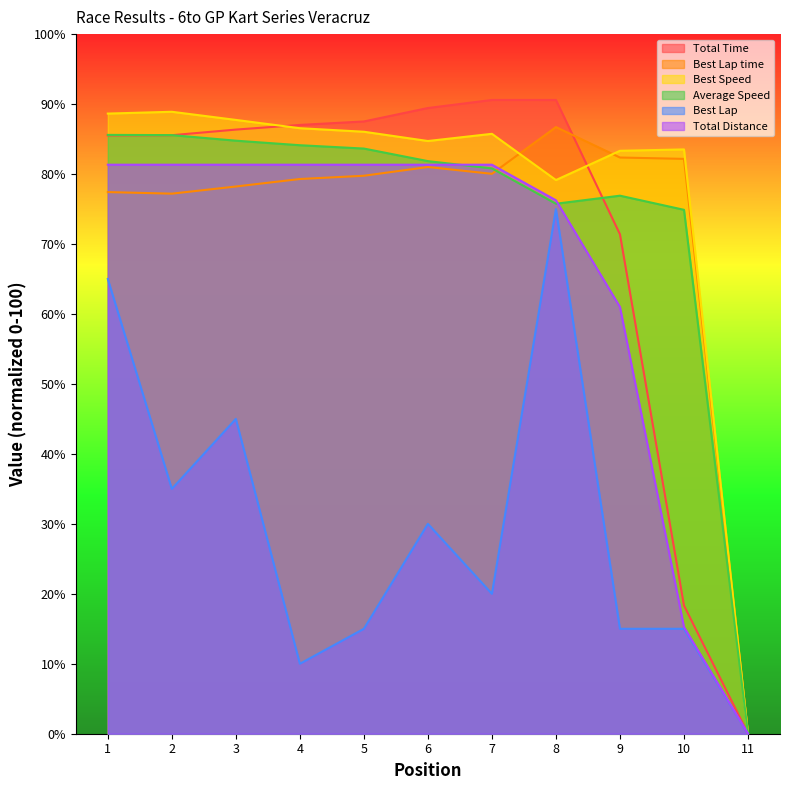

Is the value of Best Lap at 2 greater than the value of Best Speed at 4?

No